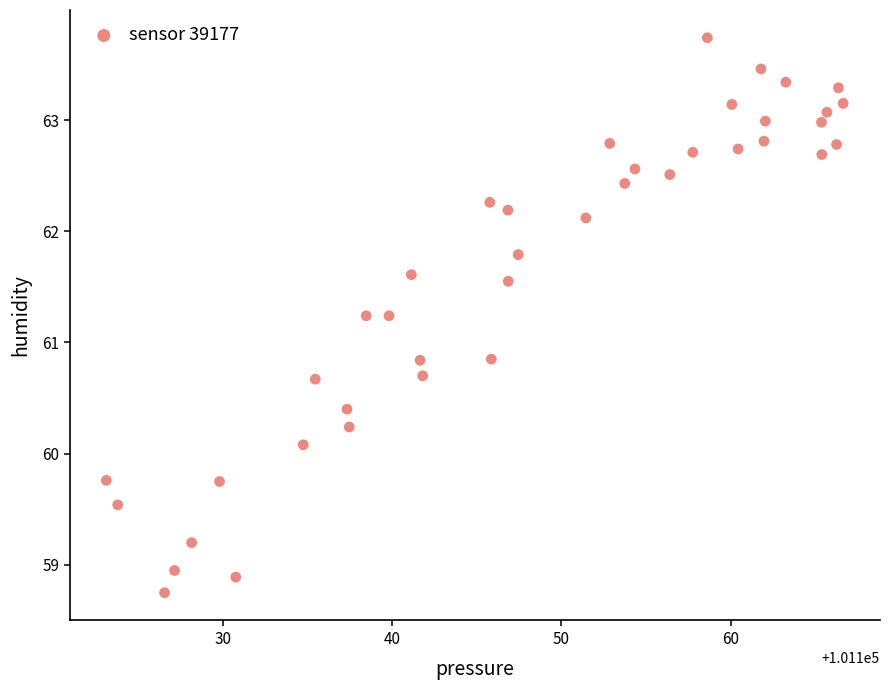

What is the range of X values (max minus min)?

43.6